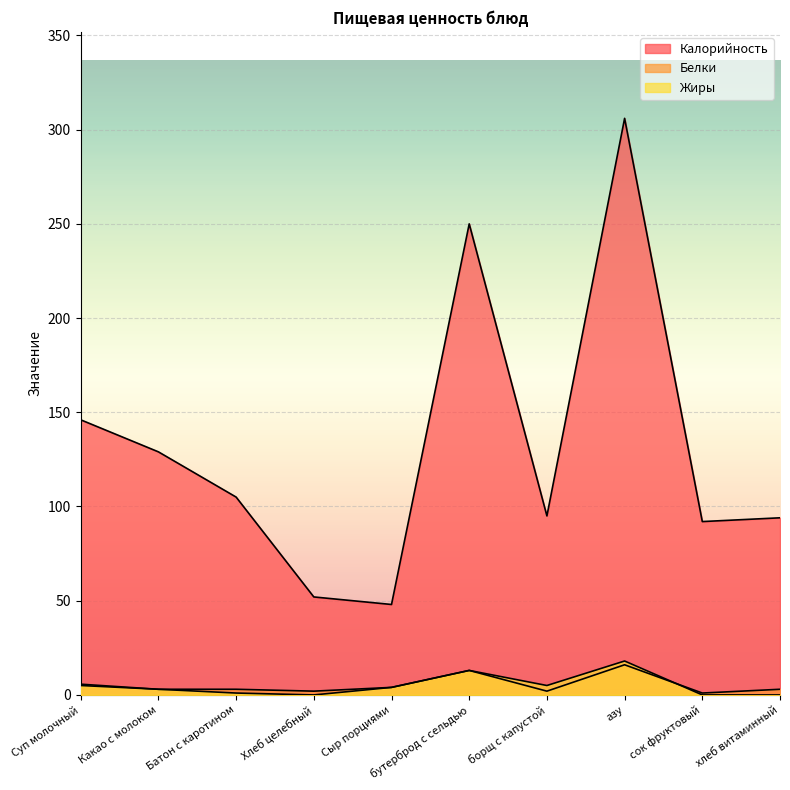

At how many categories does at least one series exceed 165?

2